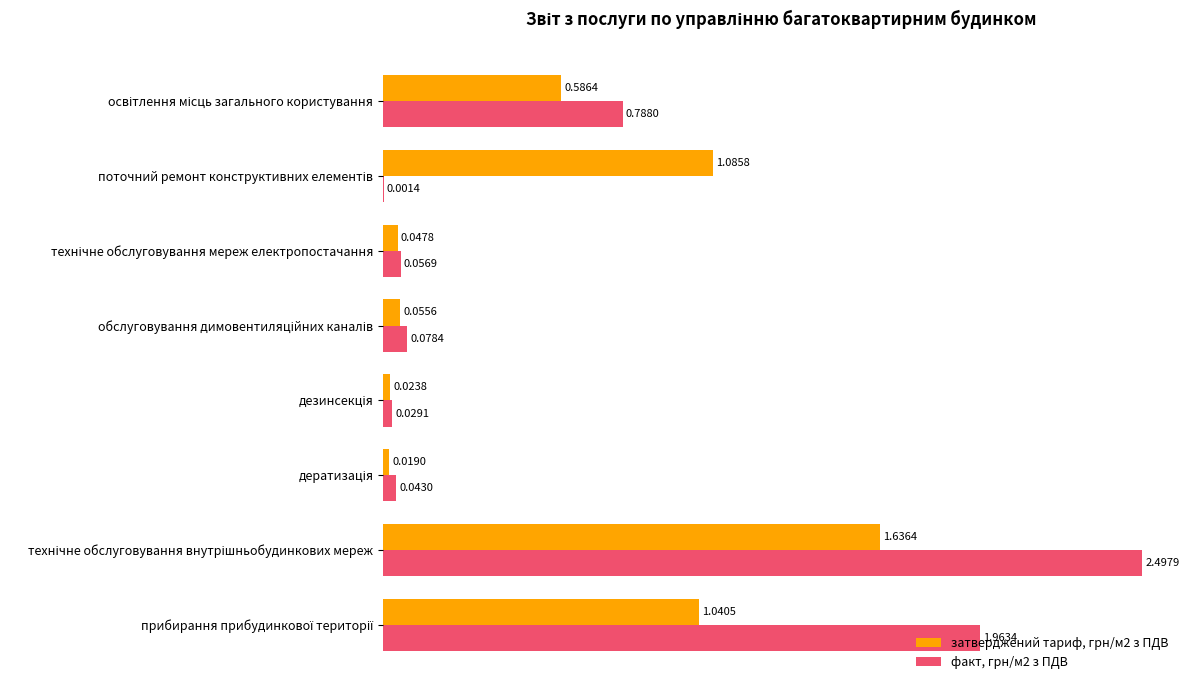

Which series has the largest total across all categories?

факт, грн/м2 з ПДВ